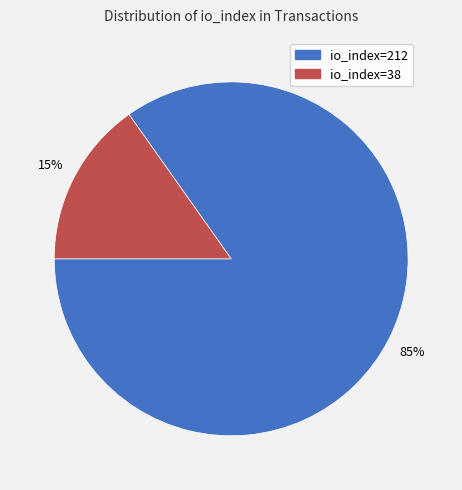

Is it true that io_index=212 is 72% of the pie?

False